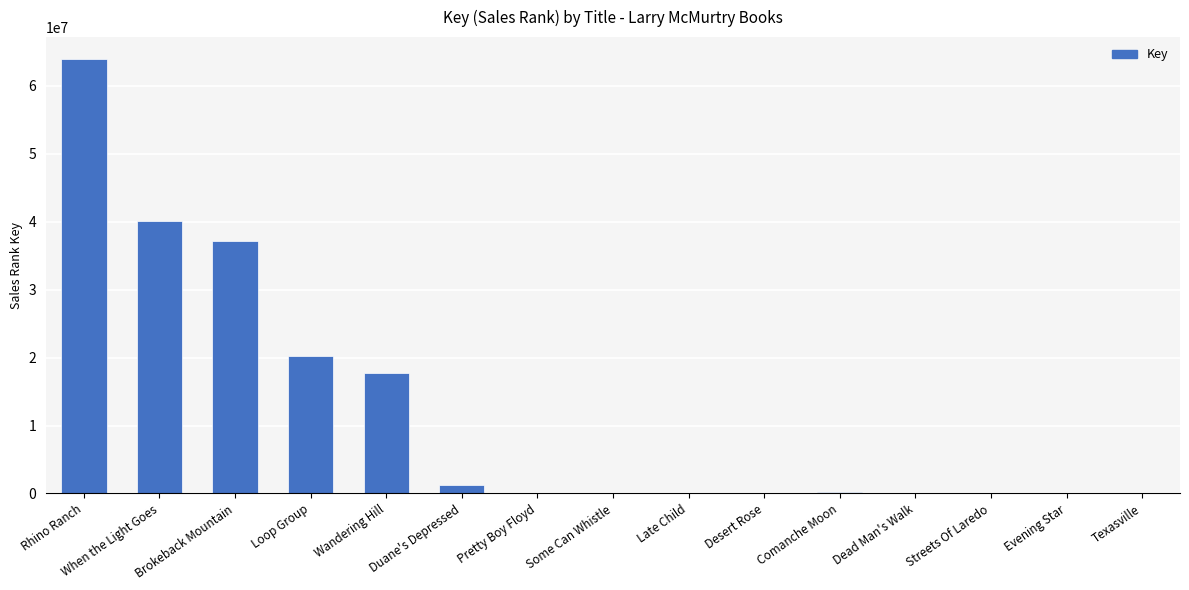

What is the sum of all values?

180712561